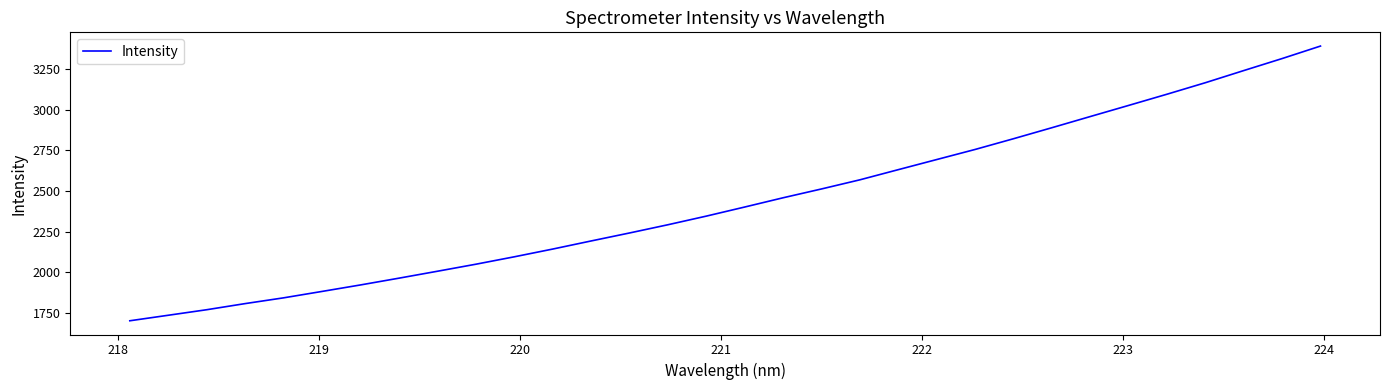

What is the minimum value shown in the chart?

1702.1